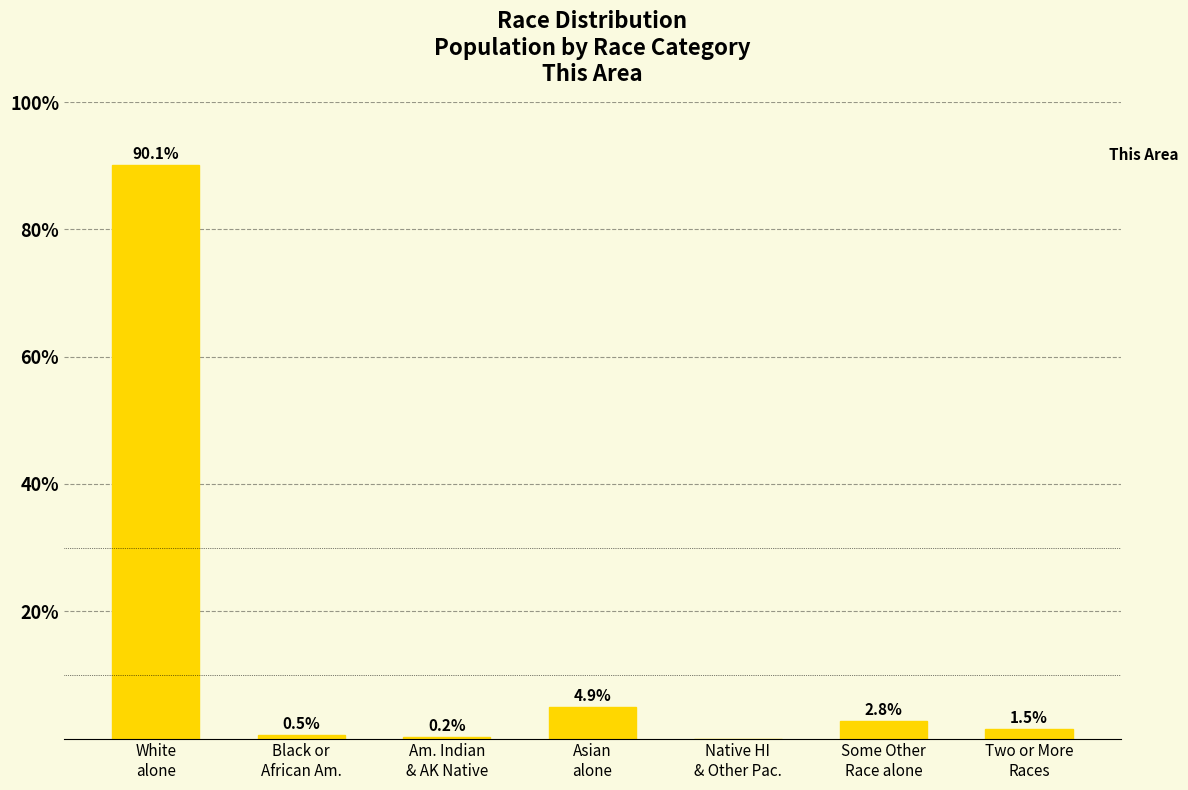

What is the greatest value displayed?

90.1